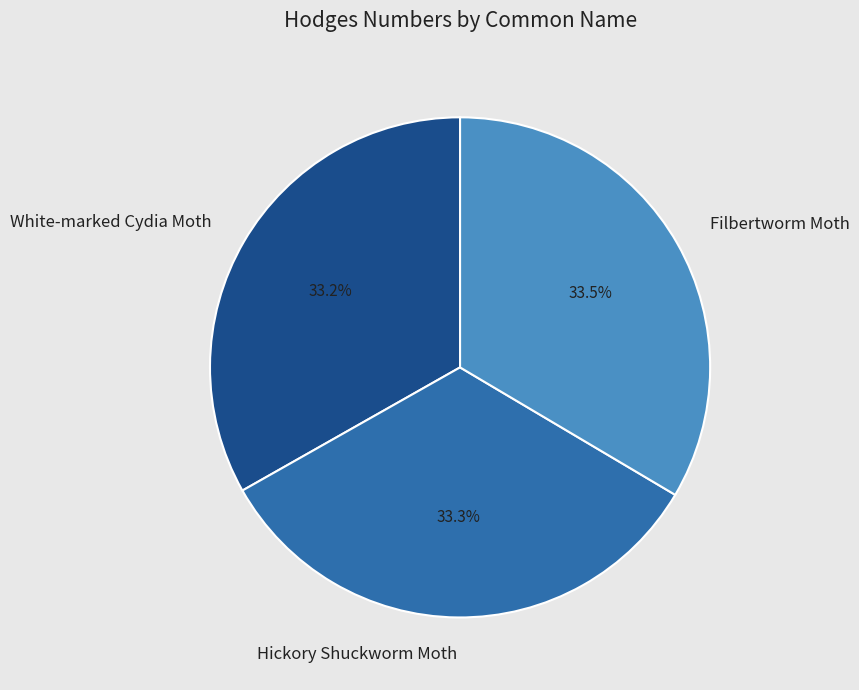

Does Filbertworm Moth account for over 50% of the chart?

No